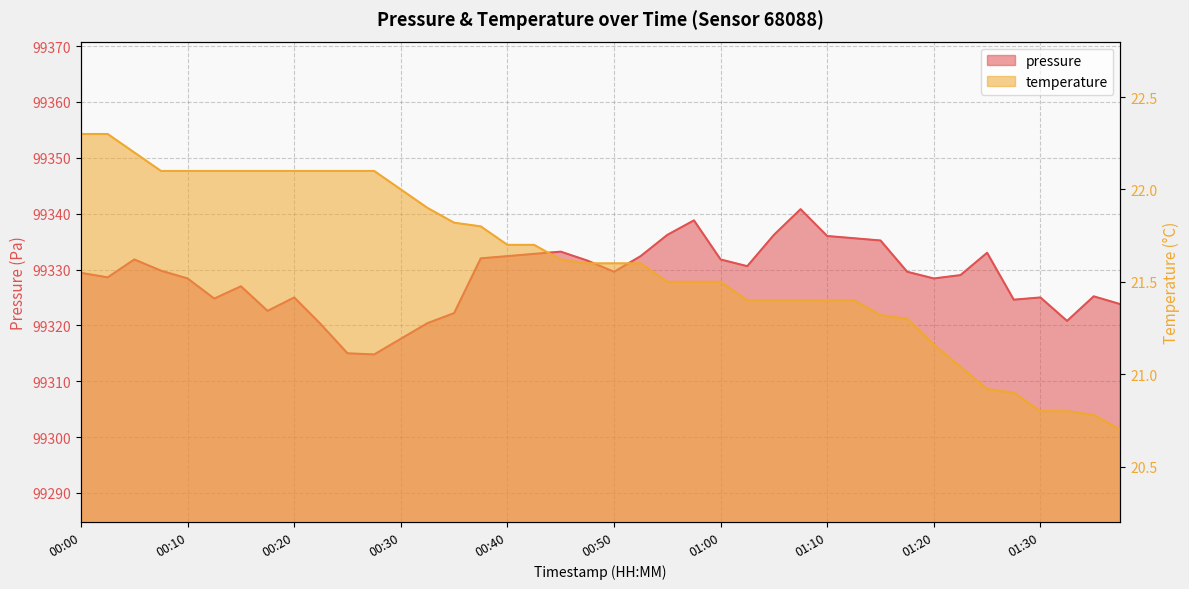

Reading left to right, transcribe all the data shown in this chart.

pressure: 99329.4	99328.6	99331.8	99329.8	99328.4	99324.8	99327.0	99322.6	99325.0	99320.2	99315.0	99314.8	99317.6	99320.4	99322.2	99332.0	99332.4	99332.8	99333.2	99331.6	99329.6	99332.4	99336.2	99338.8	99331.8	99330.6	99336.2	99340.8	99336.0	99335.6	99335.2	99329.6	99328.4	99329.0	99333.0	99324.6	99325.0	99320.8	99325.2	99323.8
temperature: 22.3	22.3	22.2	22.1	22.1	22.1	22.1	22.1	22.1	22.1	22.1	22.1	22.0	21.9	21.8	21.8	21.7	21.7	21.6	21.6	21.6	21.6	21.5	21.5	21.5	21.4	21.4	21.4	21.4	21.4	21.3	21.3	21.2	21.0	20.9	20.9	20.8	20.8	20.8	20.7